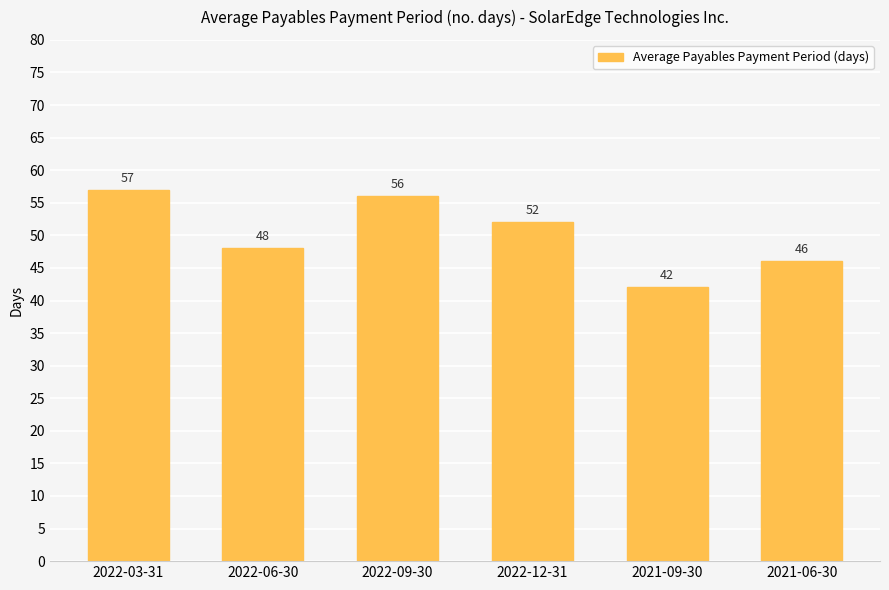

Reading left to right, transcribe all the data shown in this chart.

57	48	56	52	42	46